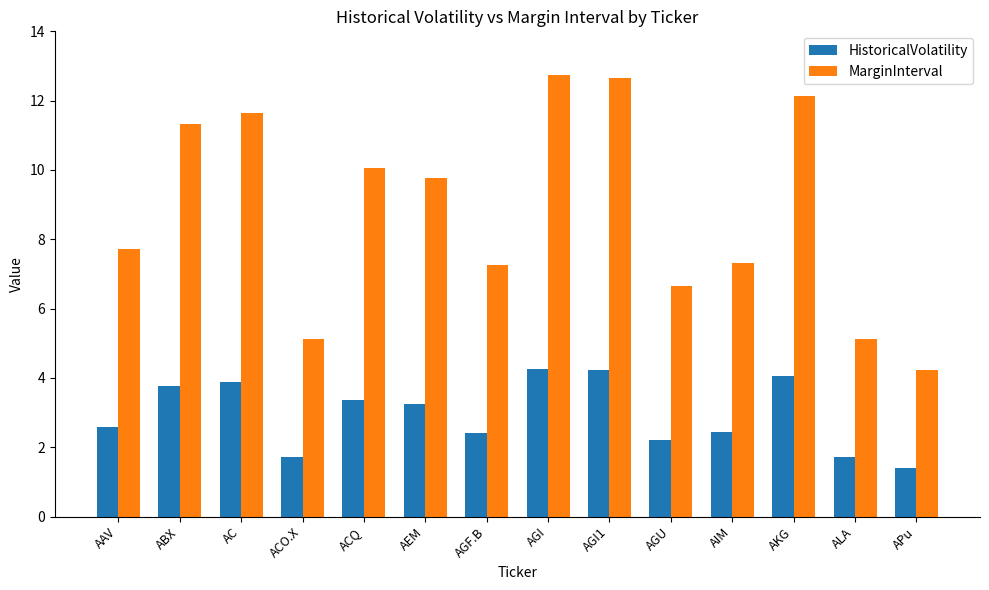

Which series has the largest total across all categories?

MarginInterval